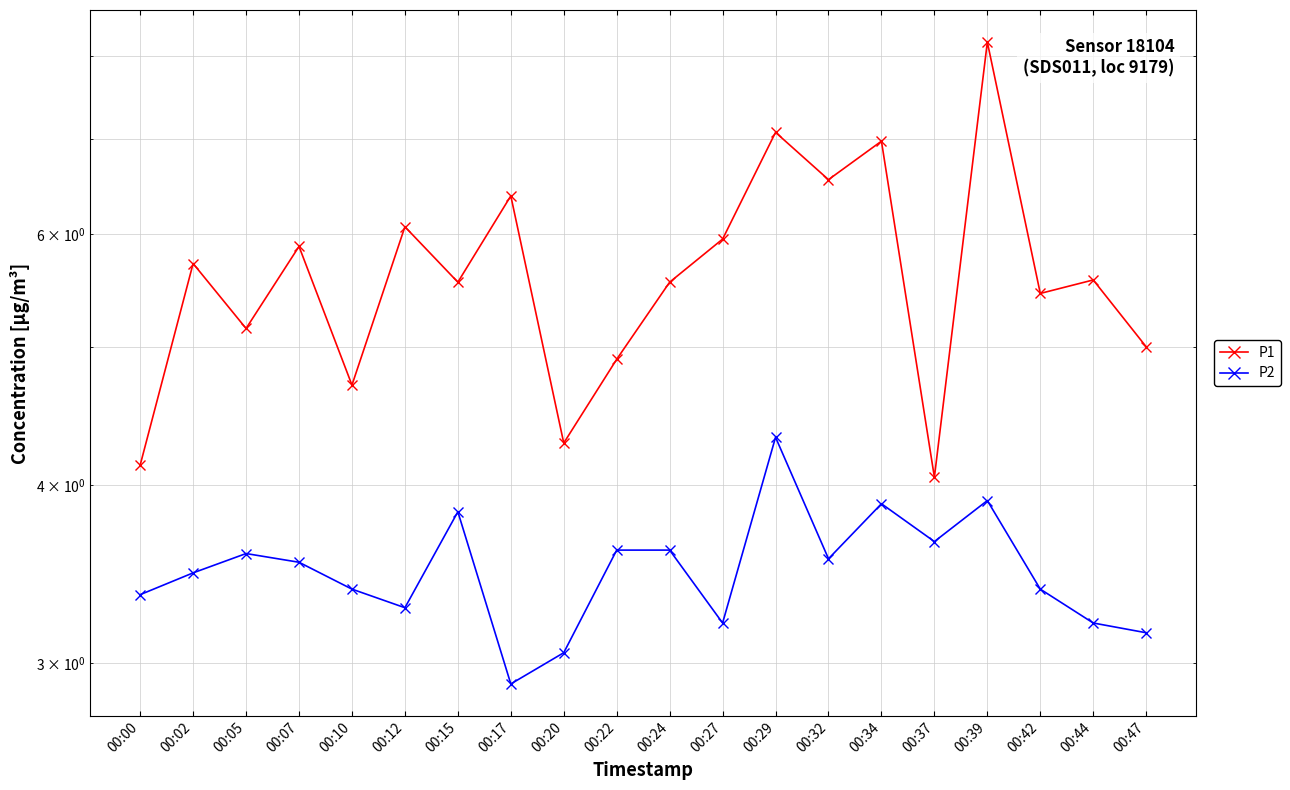

Which category has the highest value in the P2 series?

00:29